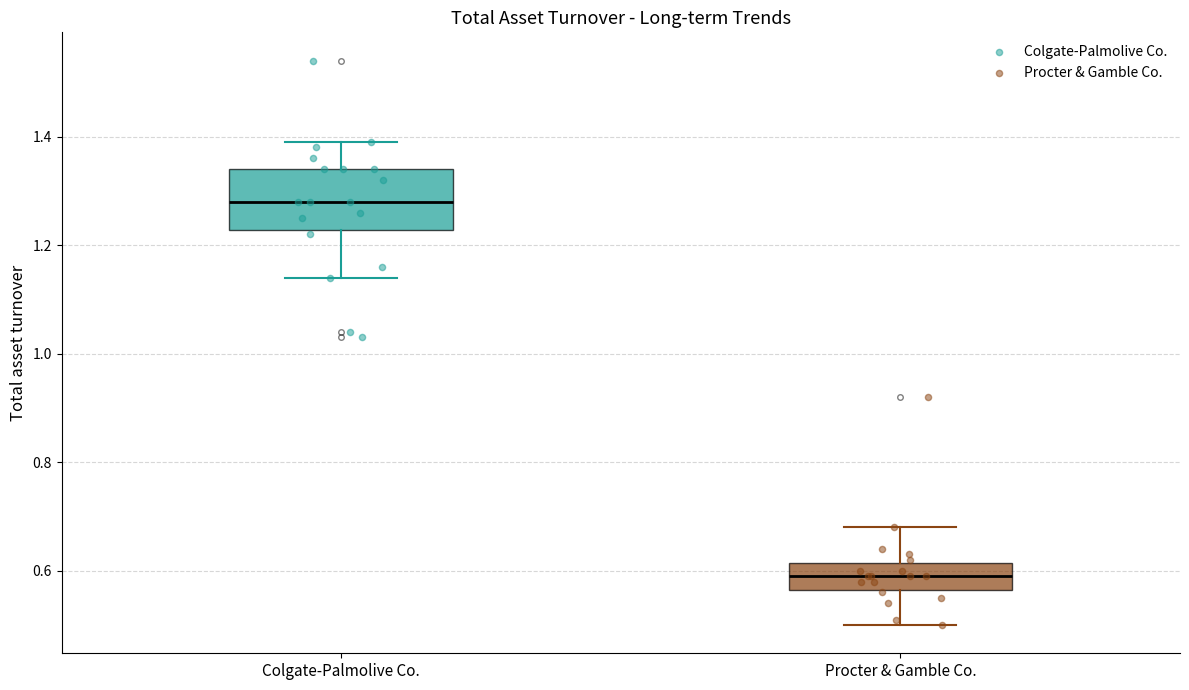

Where does the lower whisker of the box for Procter & Gamble Co. end on the y-axis? The values are not printed on the chart, so give them approximately, as read against the axis.

0.50